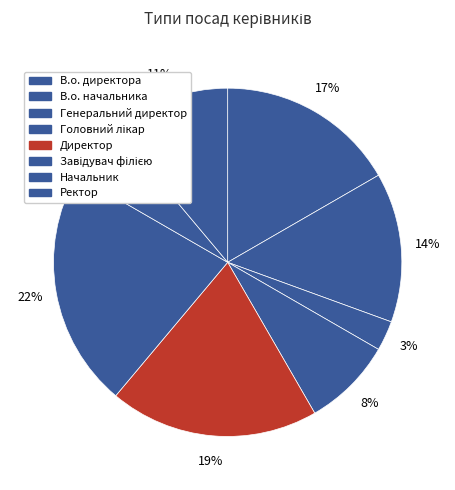

To the nearest percent, what is the combined percentage of Генеральний директор and В.о. начальника?

17%